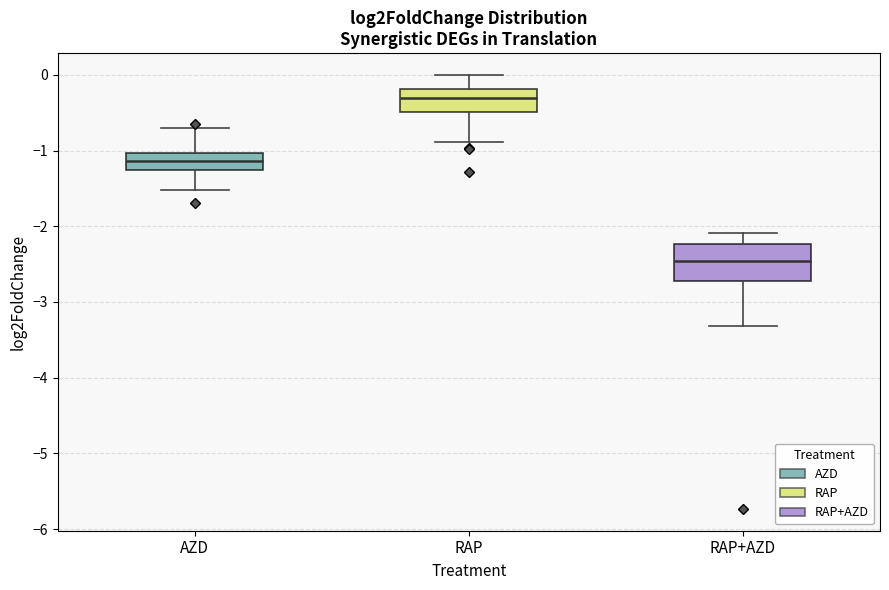

Comparing the boxes themselves (not the whiskers), which one is the tallest?

RAP+AZD